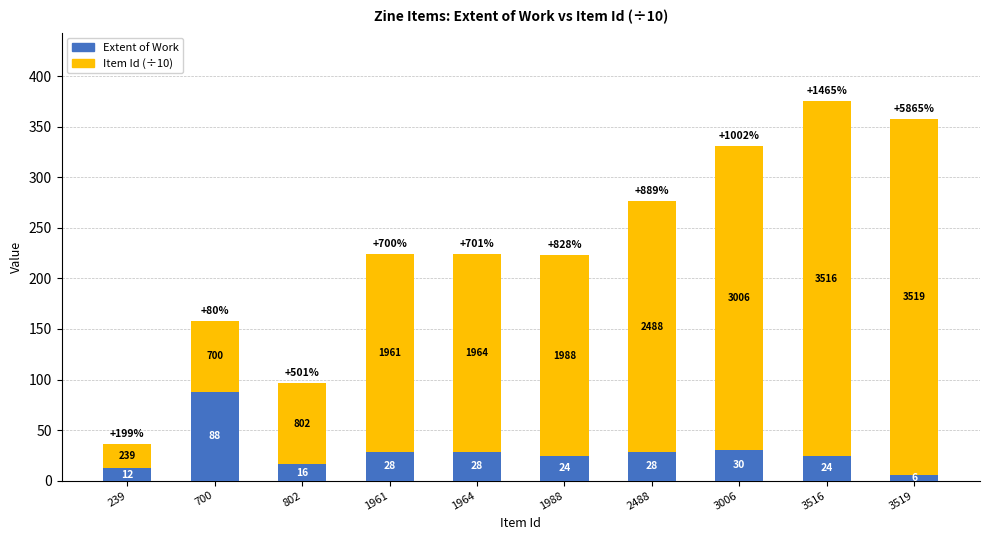

Which series has the largest total across all categories?

Item Id (÷10)